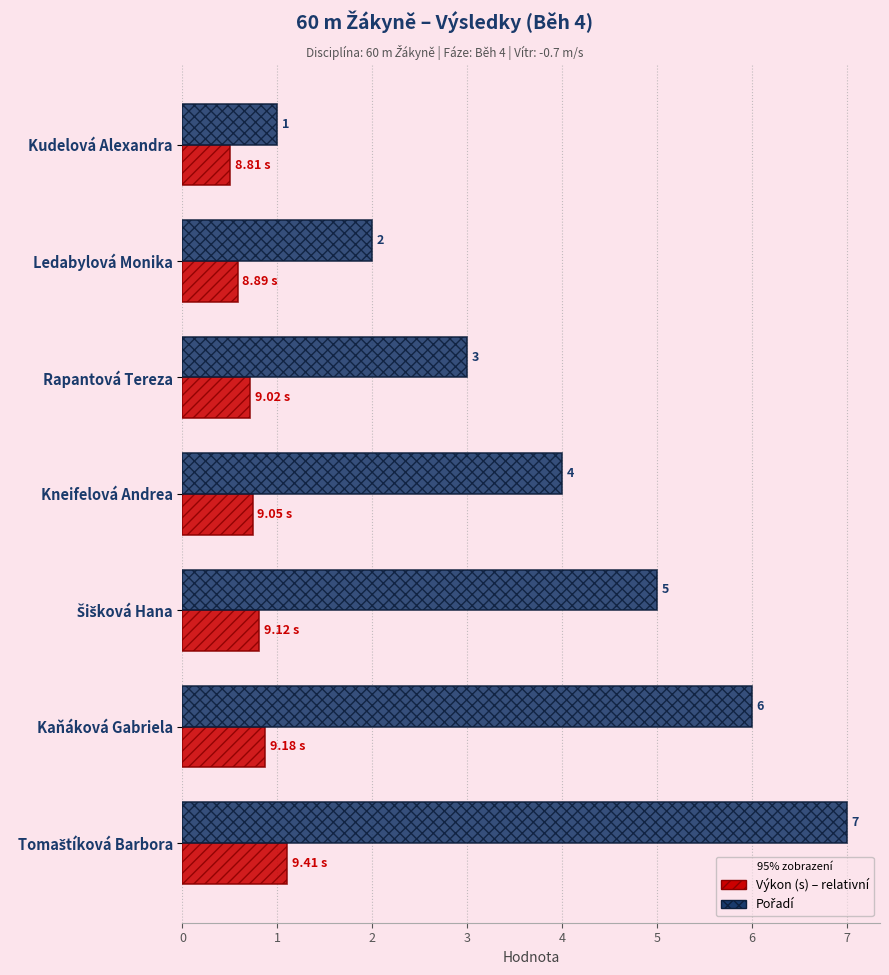

At which category does the chart reach its minimum across all series?

Kudelová Alexandra